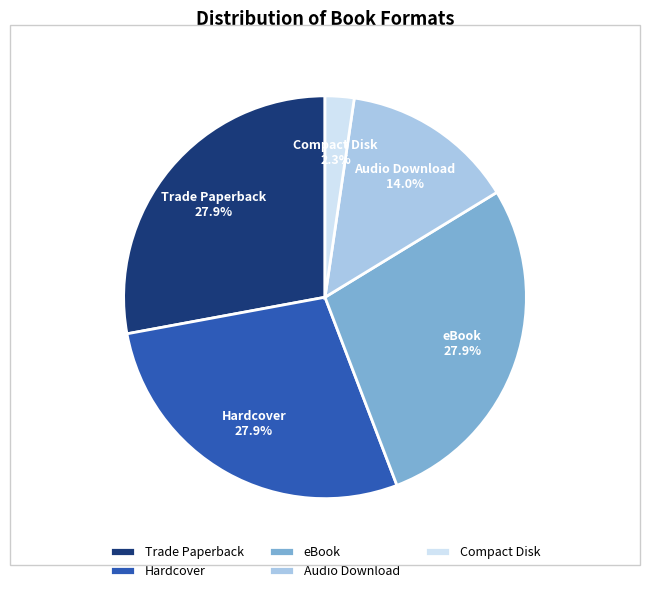

What is the ratio of the value at Hardcover to the value at Audio Download?

2.0